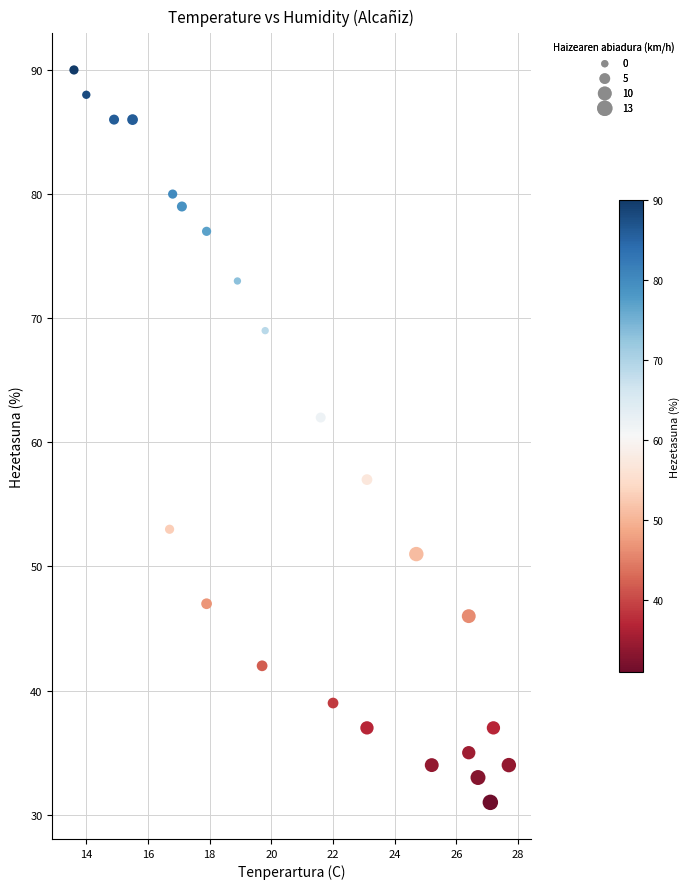

What Y value in the scatter plot is closest to 60?

62